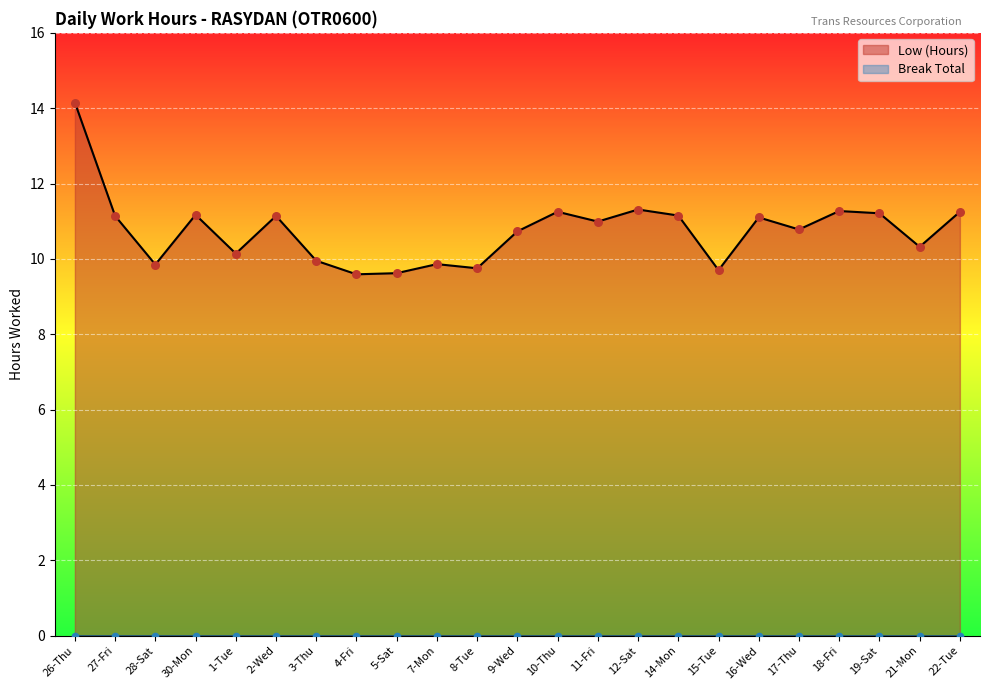

Between 21-Mon and 11-Fri, which is larger?

11-Fri